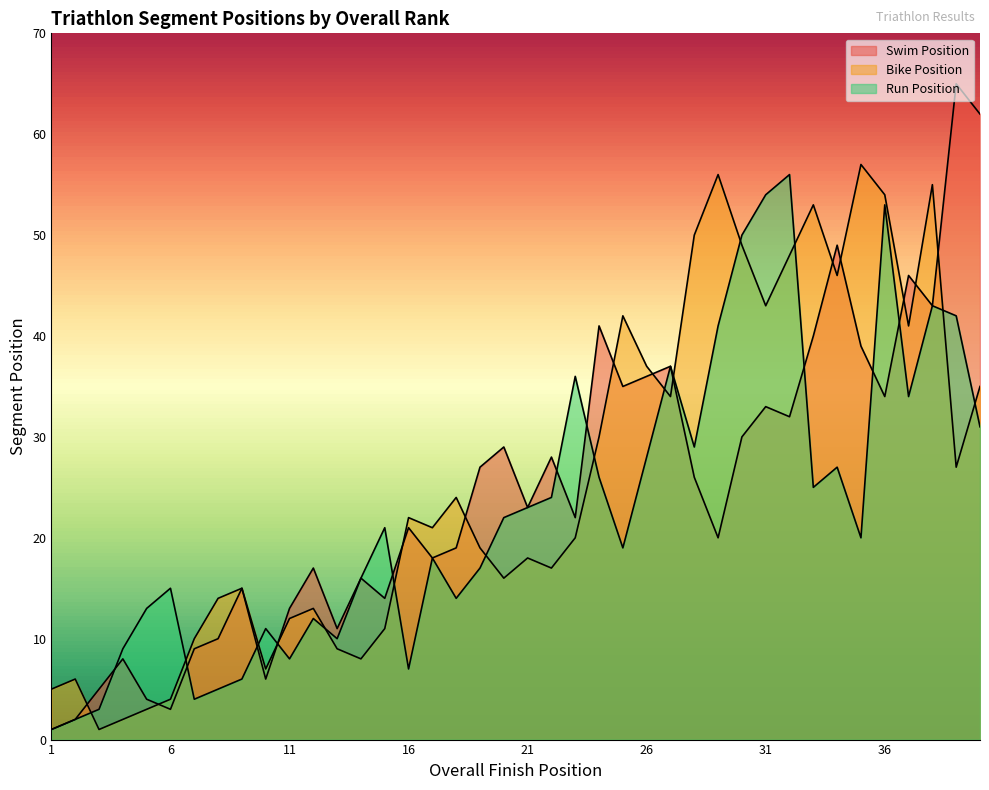

How many data points does each series have?

40